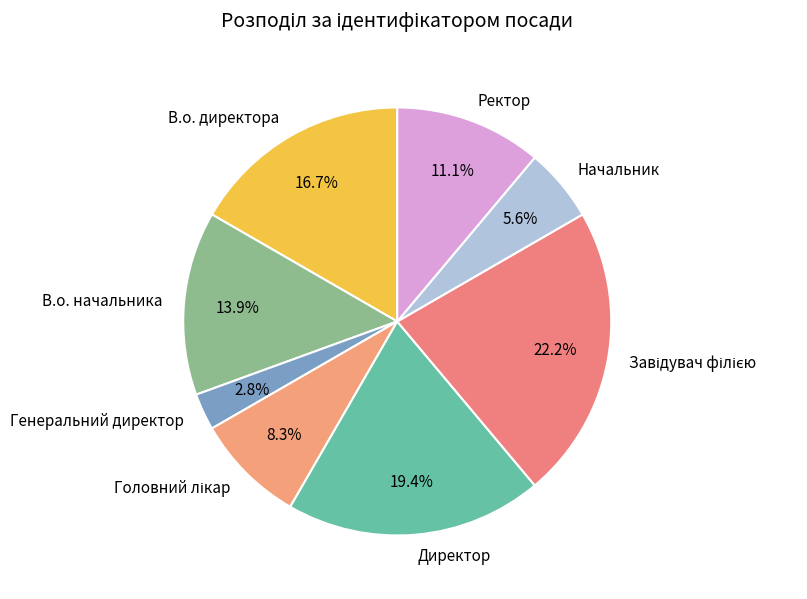

Does В.о. начальника represent more than half of the total?

No